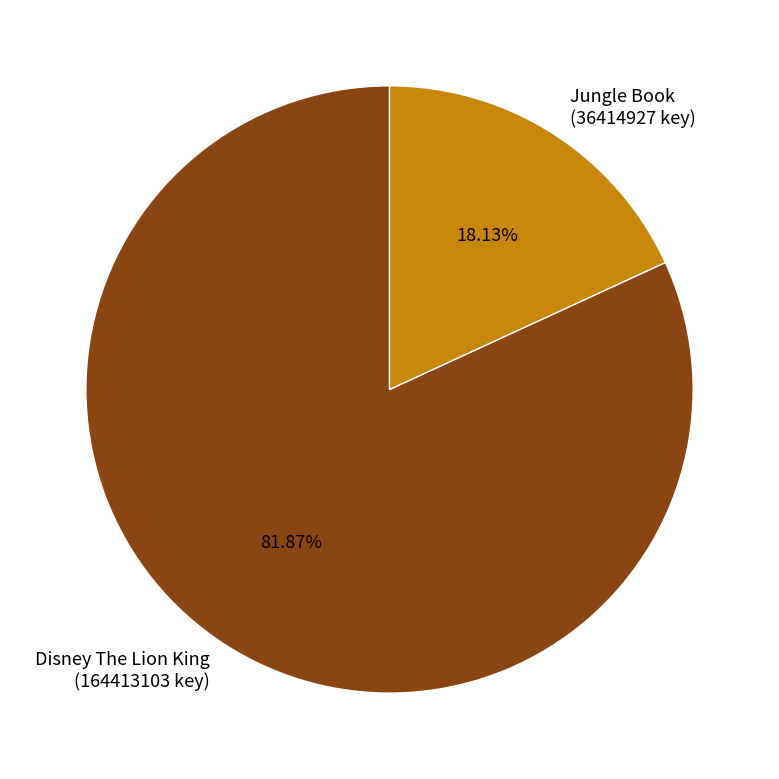

Combined, do Jungle Book (36414927 key) and Disney The Lion King (164413103 key) account for over 50%?

Yes